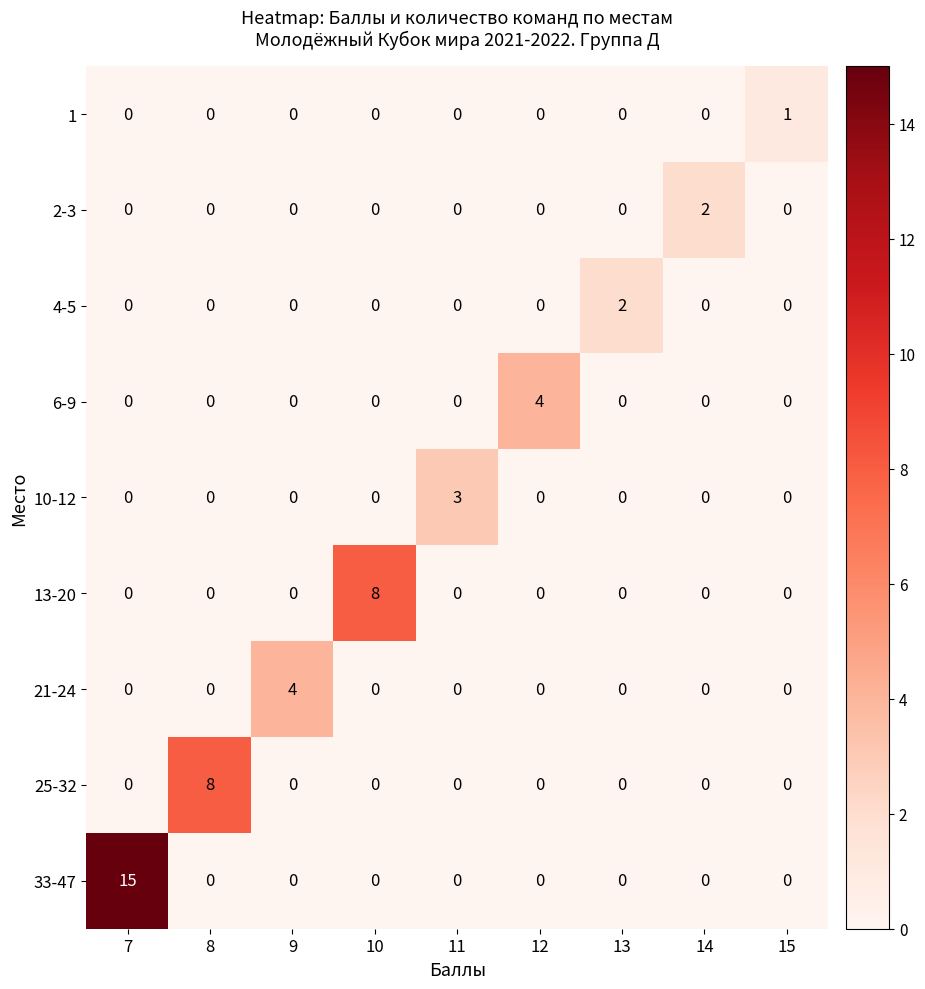

Which series has the largest total across all categories?

33-47